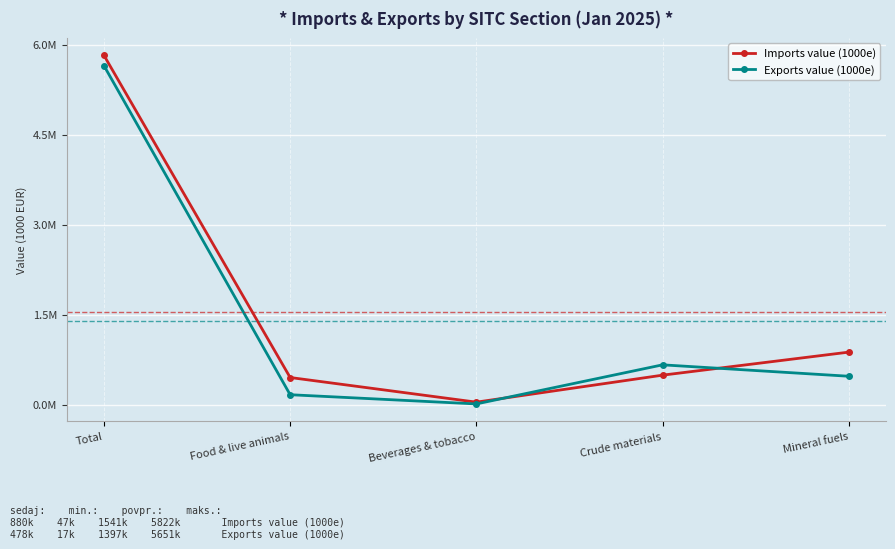

Is this an area chart (filled region under the line)?

No